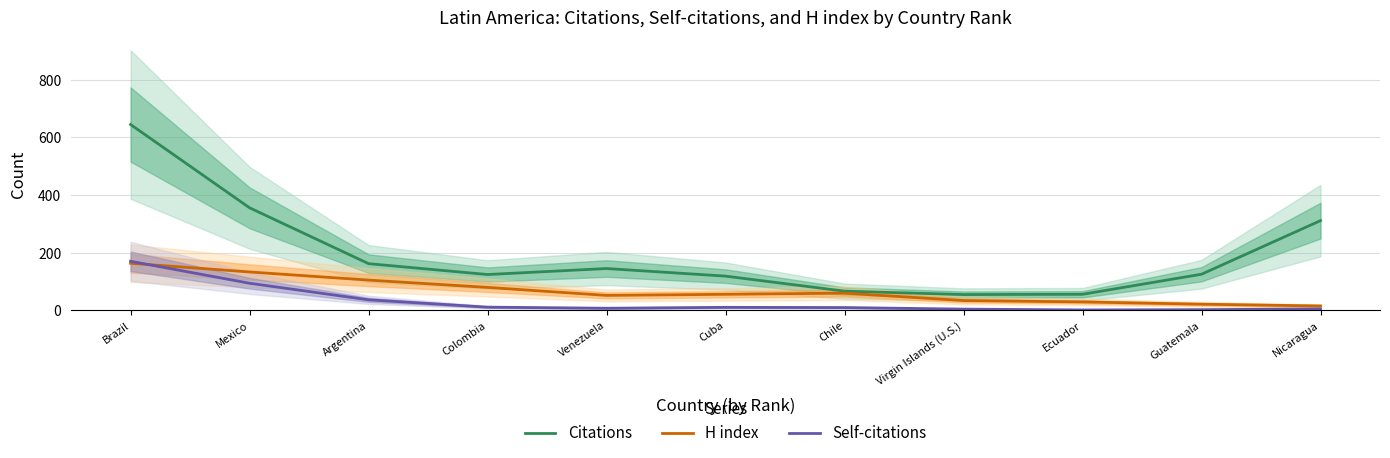

Is this an area chart (filled region under the line)?

No